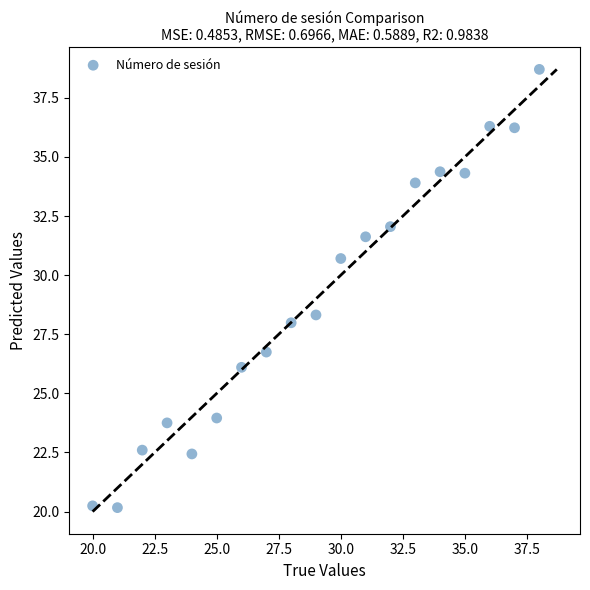

What Y value in the scatter plot is closest to 29?

28.3